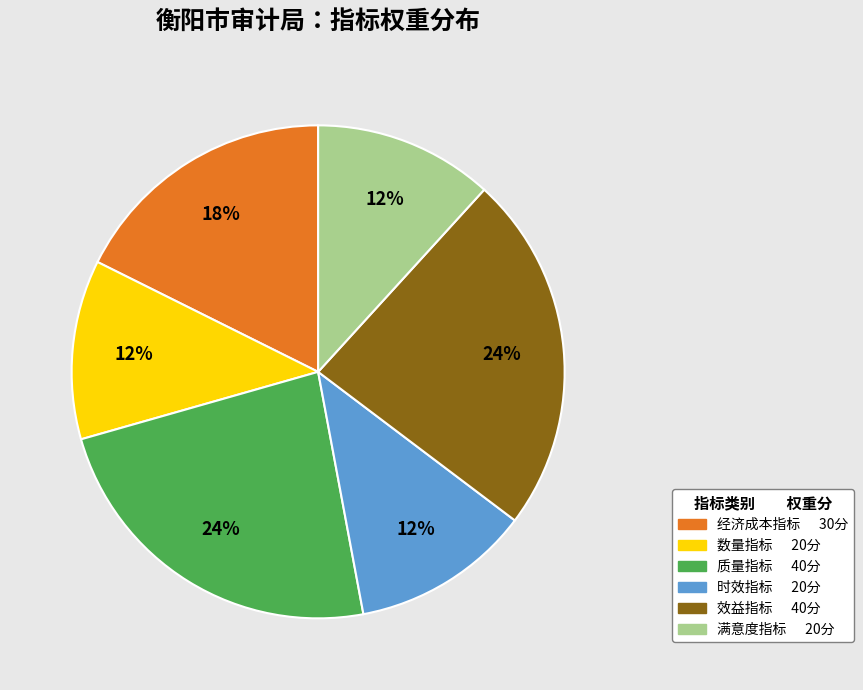

How many slices are in this pie chart?

6